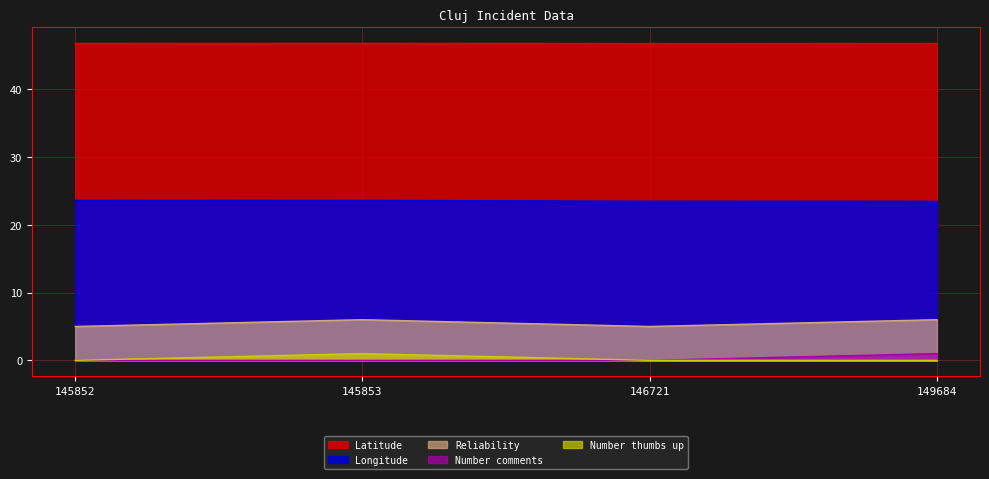

In Reliability, how many points are higher than both neighbors (excluding endpoints)?

1